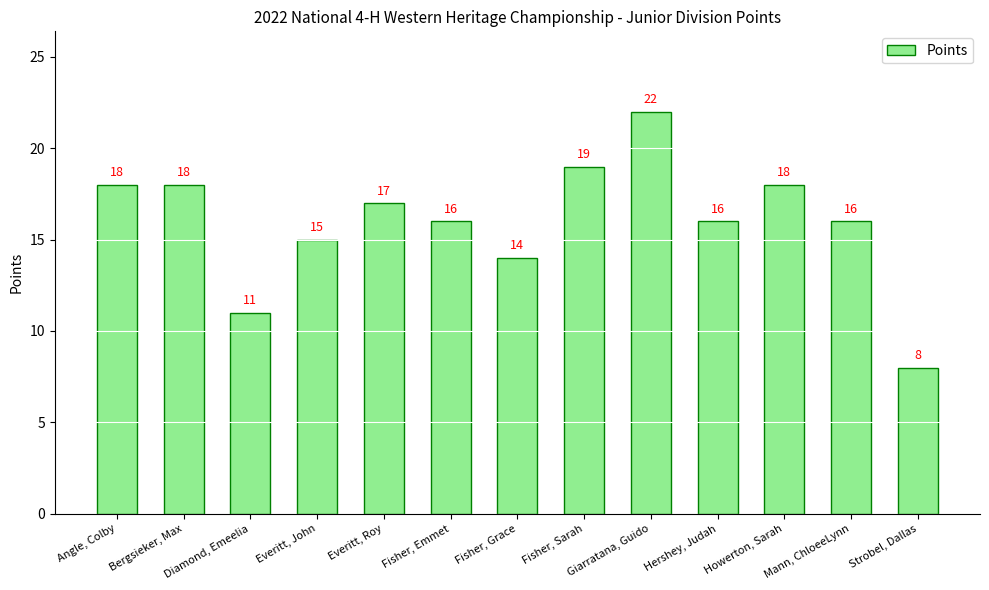

What is the change in value from Mann, ChloeeLynn to Strobel, Dallas?

-8